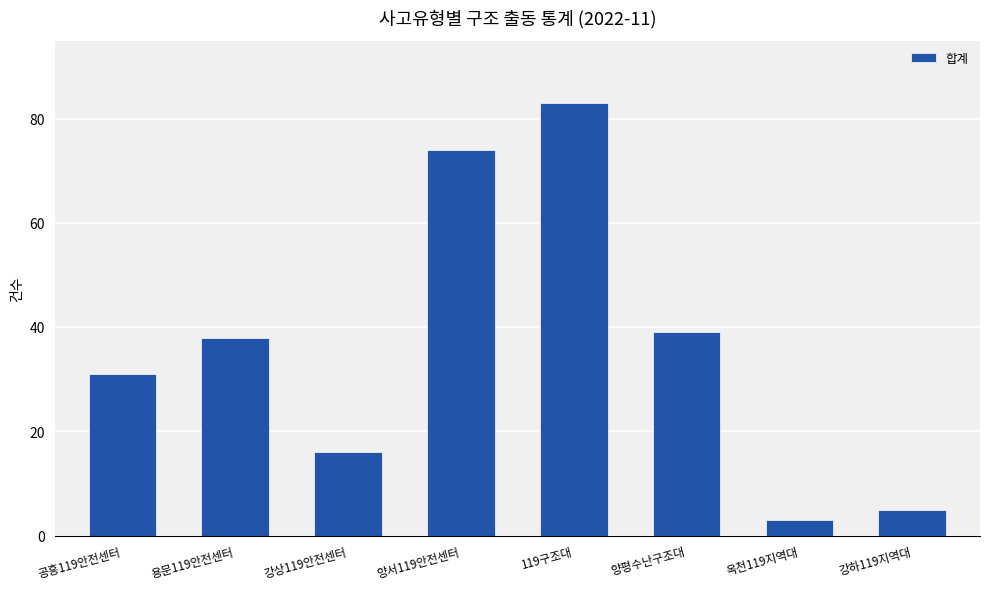

What is the label of the 5th bar from the right?

양서119안전센터